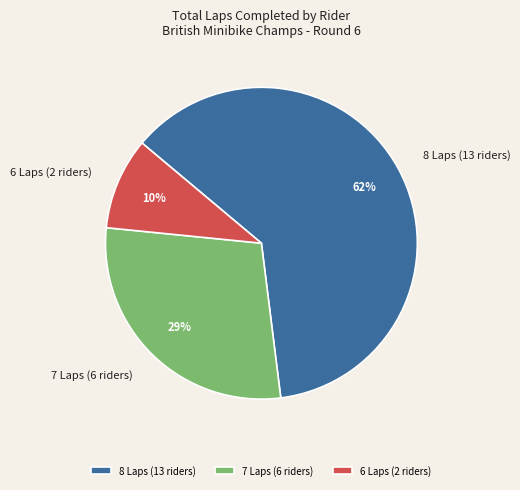

How many slices are in this pie chart?

3